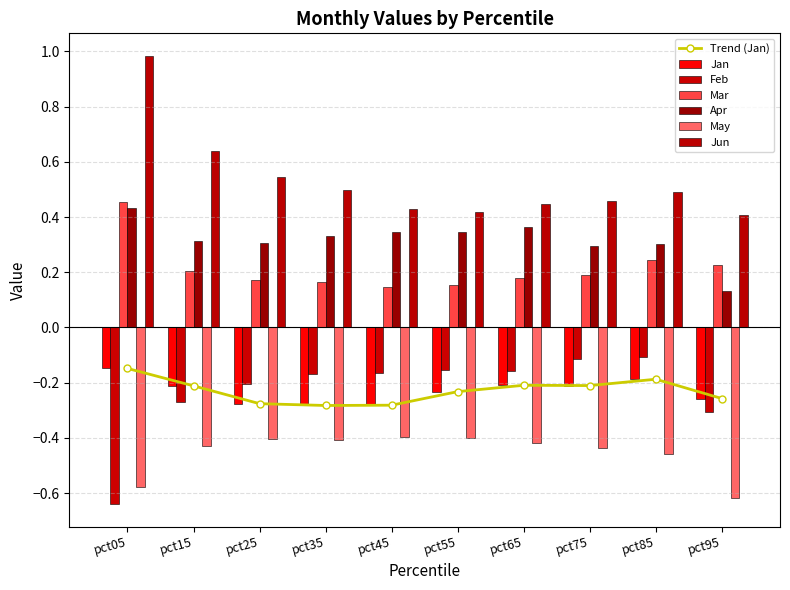

Which series changed the most between pct25 and pct85?

Feb